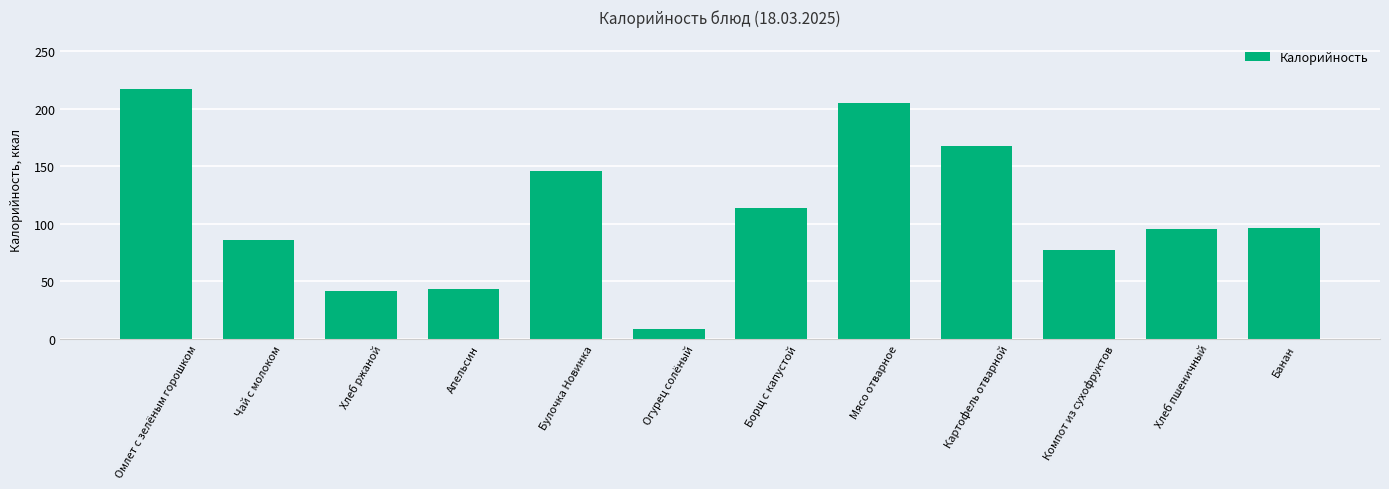

What is the value of the 5th bar from the left?

146